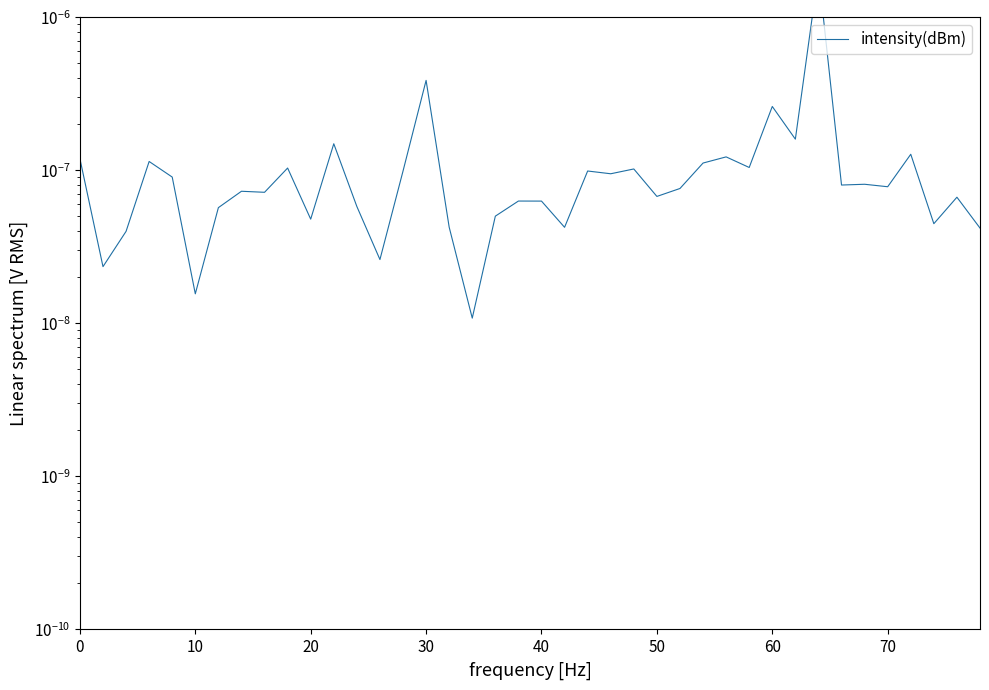

Is this an area chart (filled region under the line)?

No